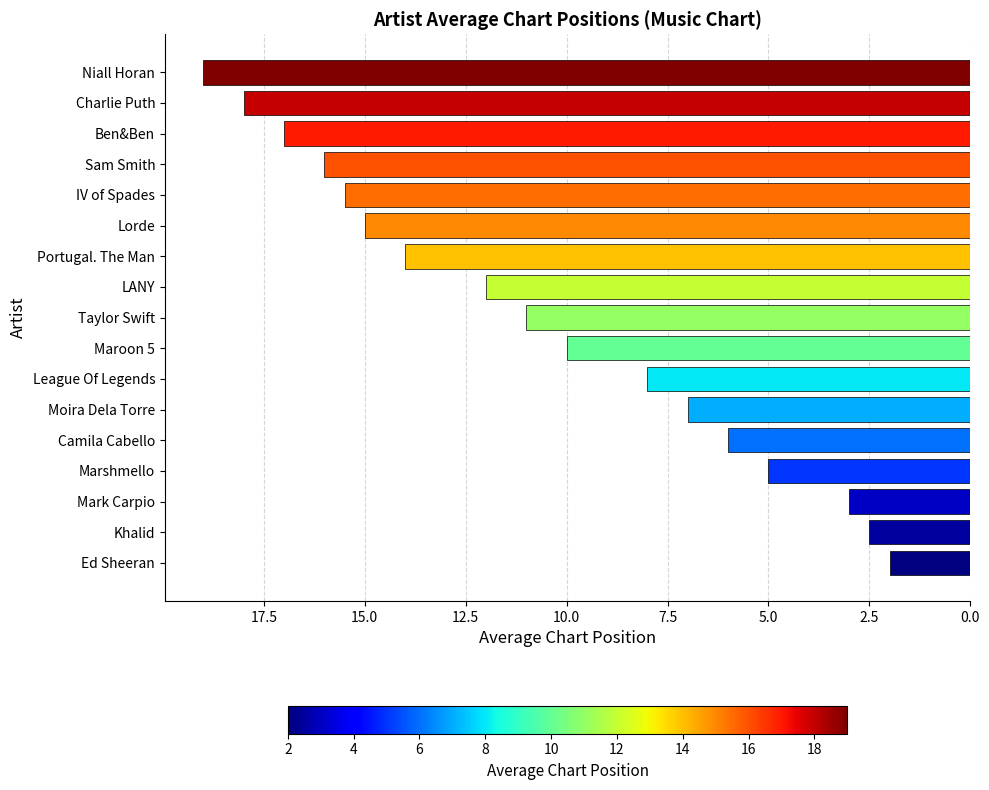

What is the approximate value at Sam Smith?

16.0